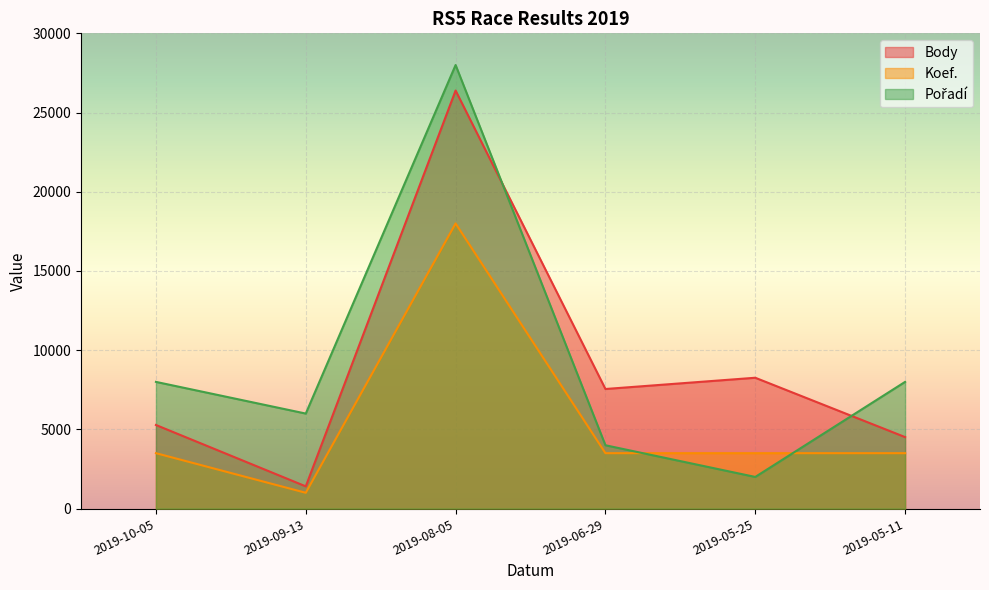

The value of Koef. at 2019-06-29 is 1815. True or false?

False